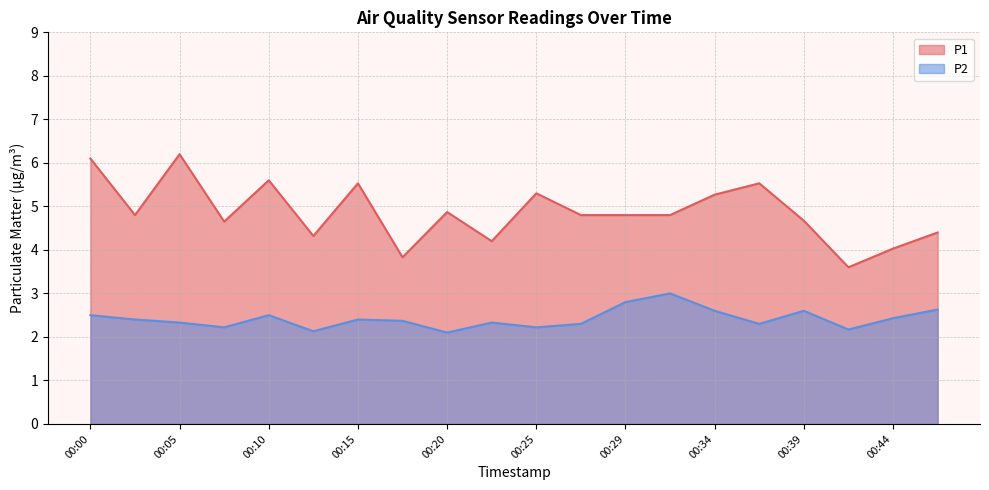

What is the difference between the maximum and second lowest values in the P2 series?

0.9